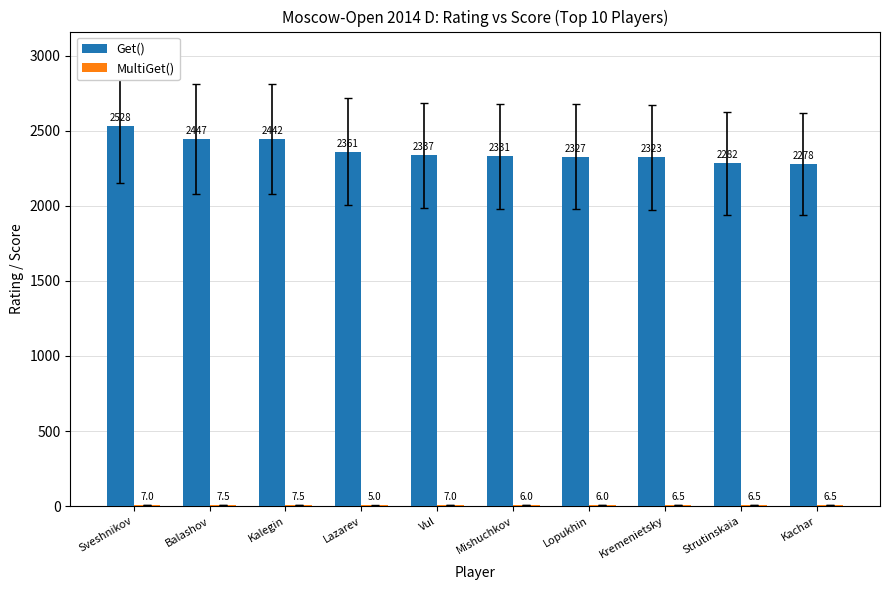

True or false: Get() has a value of 2323.0 at Kremenietsky.

True